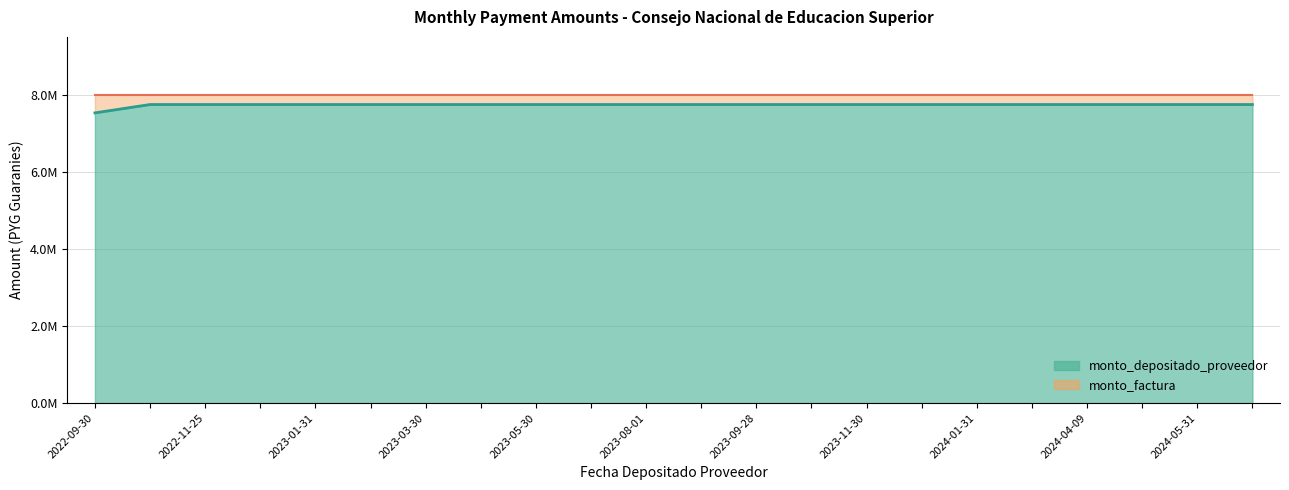

Is it true that the value at 2023-01-31 is 7745455?

True